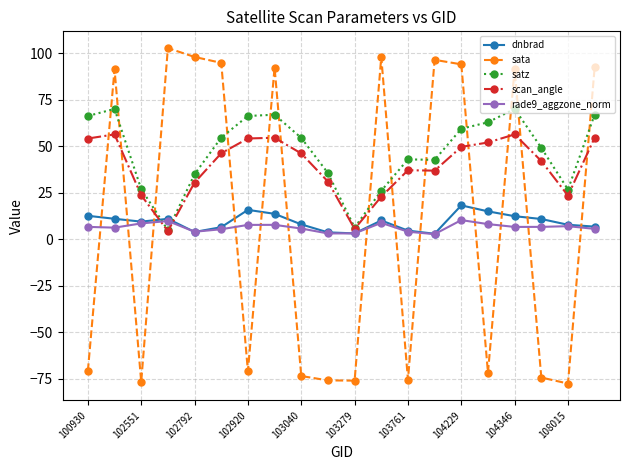

What is the greatest value displayed?

102.7